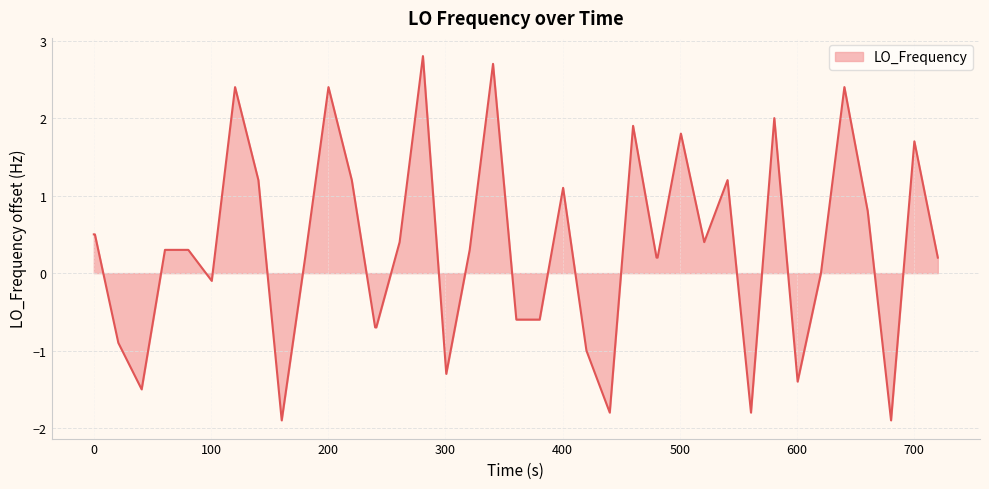

What is the difference between the maximum and minimum values?

4.7